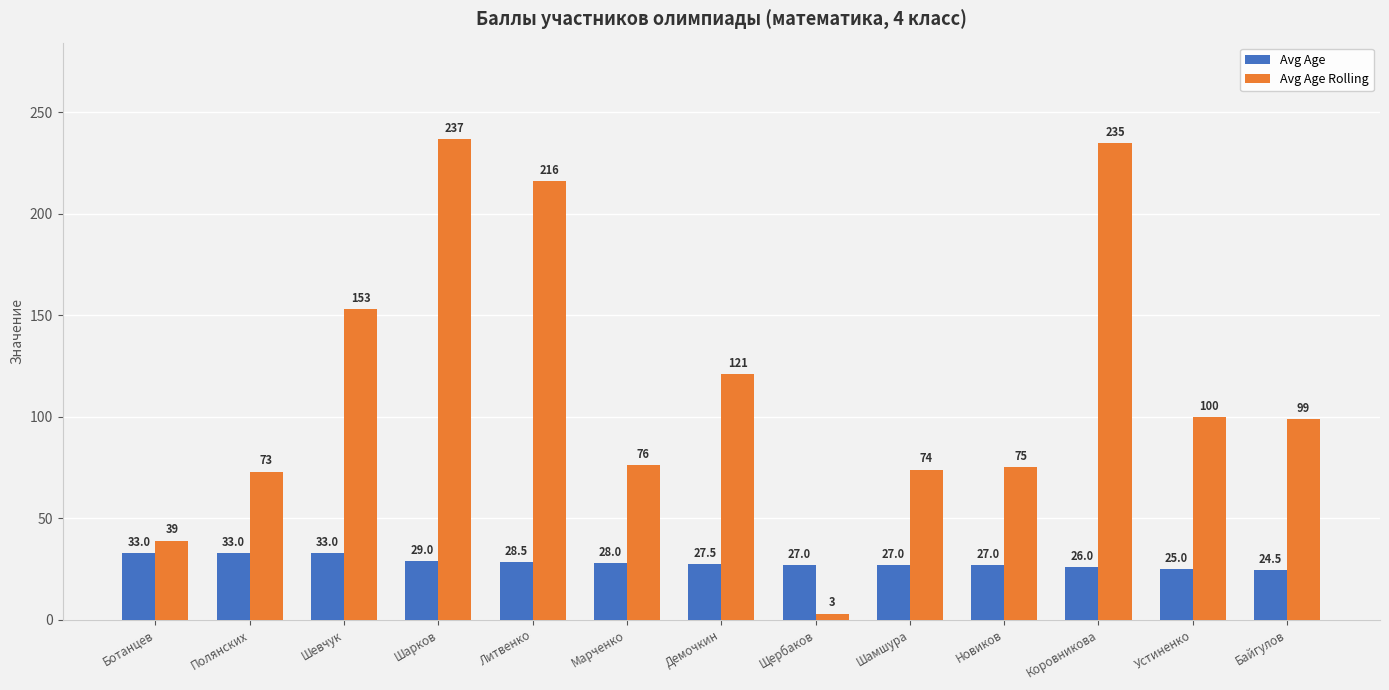

Rank the series at Шамшура from highest to lowest value.

Avg Age Rolling, Avg Age